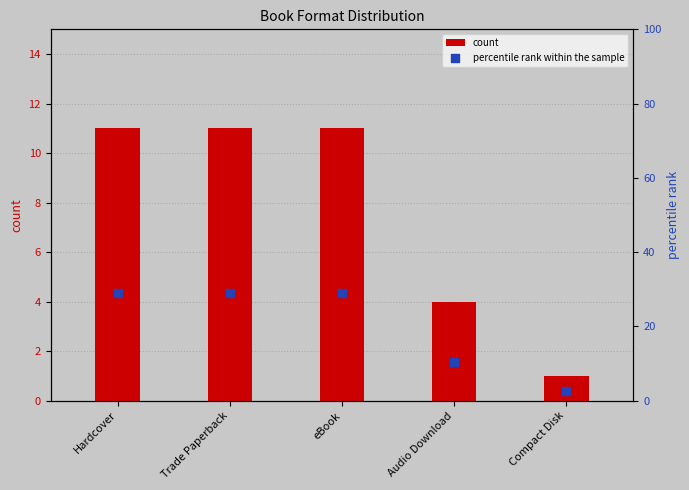

What are all the series names shown in the legend?

count, percentile rank within the sample